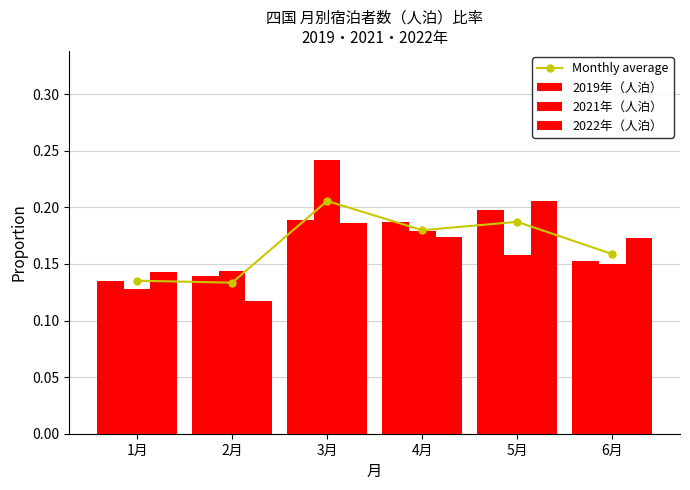

At which label does 2019年（人泊） reach its peak?

5月